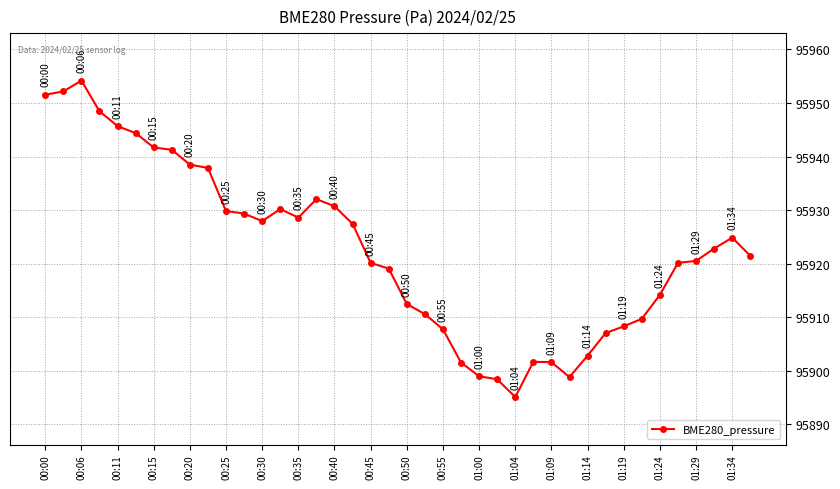

True or false: the data has more than 2 interior local peaks.

True